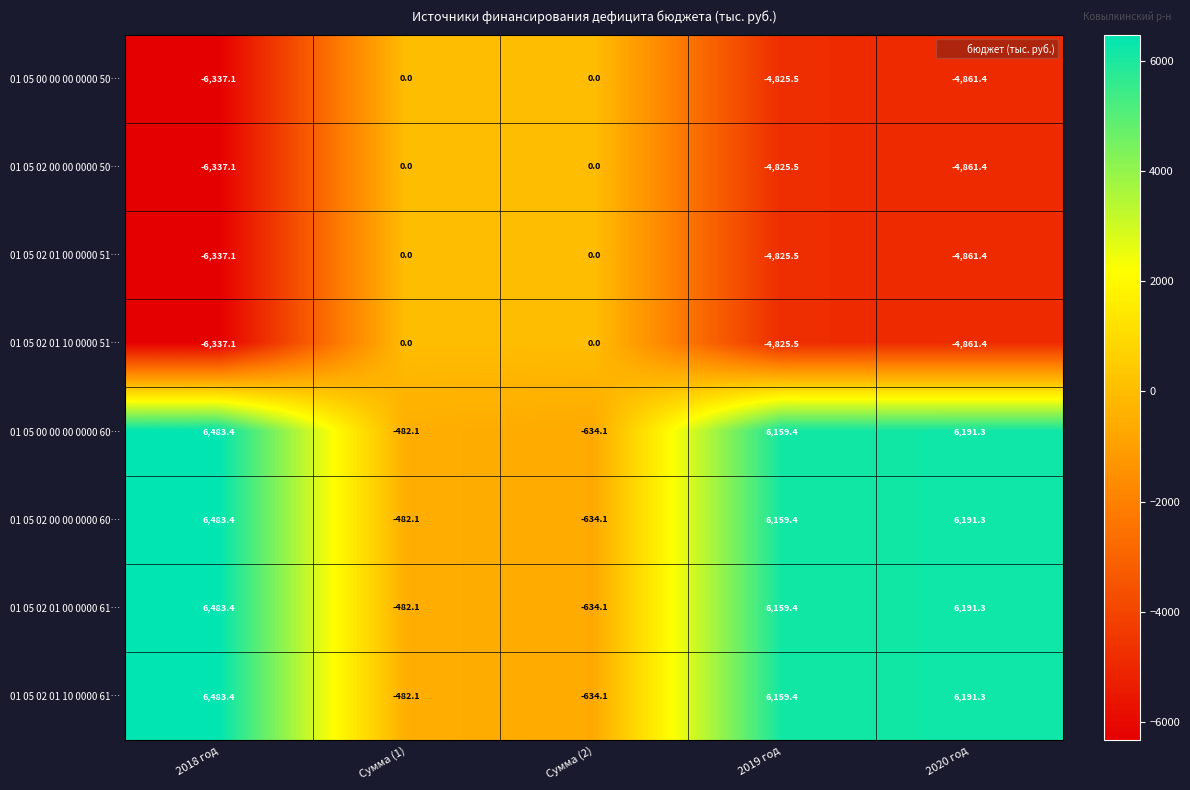

What is the difference between the maximum and second lowest values in the 01 05 02 00 00 0000 50… series?

4861.4